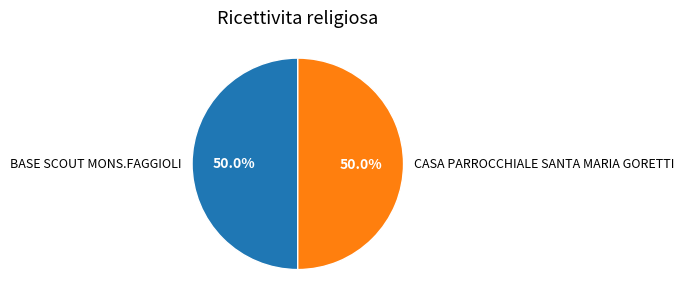

What portion of the pie excludes BASE SCOUT MONS.FAGGIOLI?

50.0%